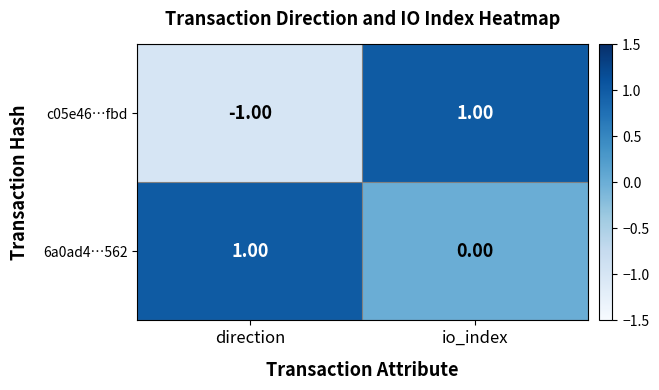

At how many categories does at least one series exceed 0?

2